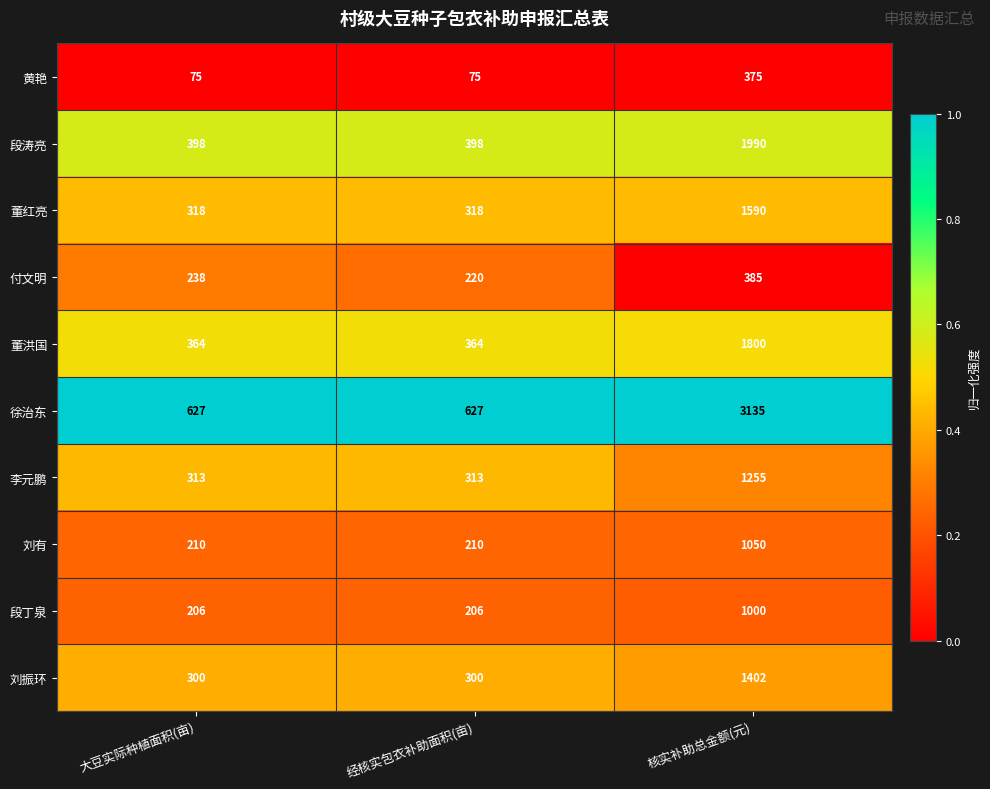

The 董洪国 series shows 201 at 大豆实际种植面积(亩). True or false?

False